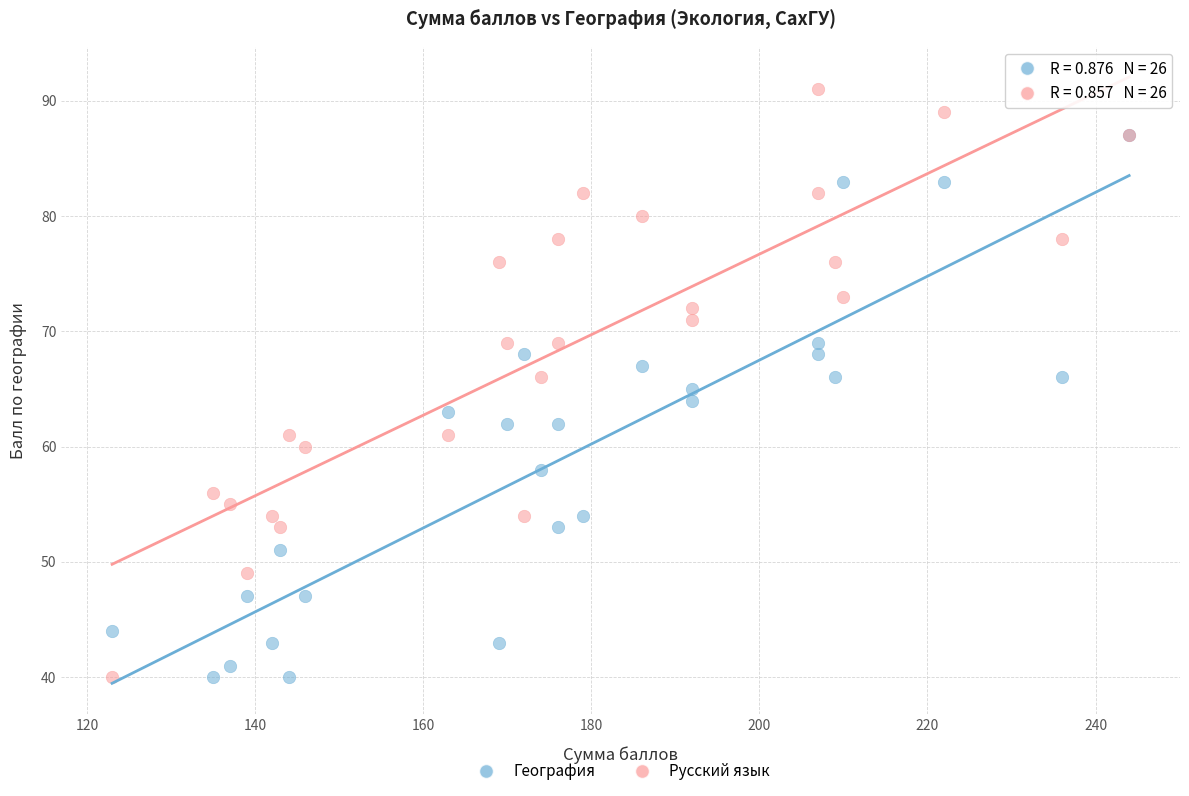

Which series reaches the maximum Y coordinate?

Русский язык